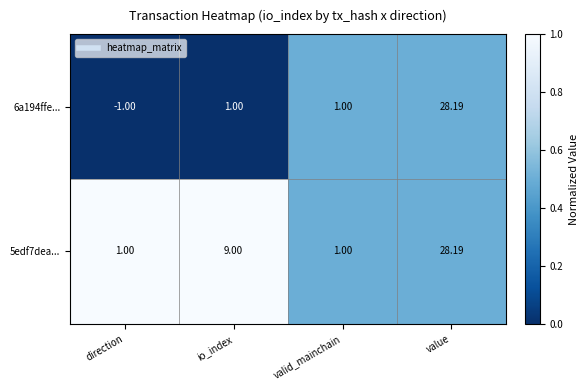

Is the value of 6a194ffe... at value greater than the value of 5edf7dea... at valid_mainchain?

Yes